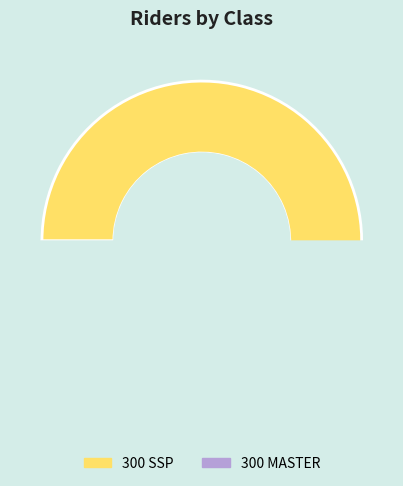

Is there a majority slice in this chart?

Yes